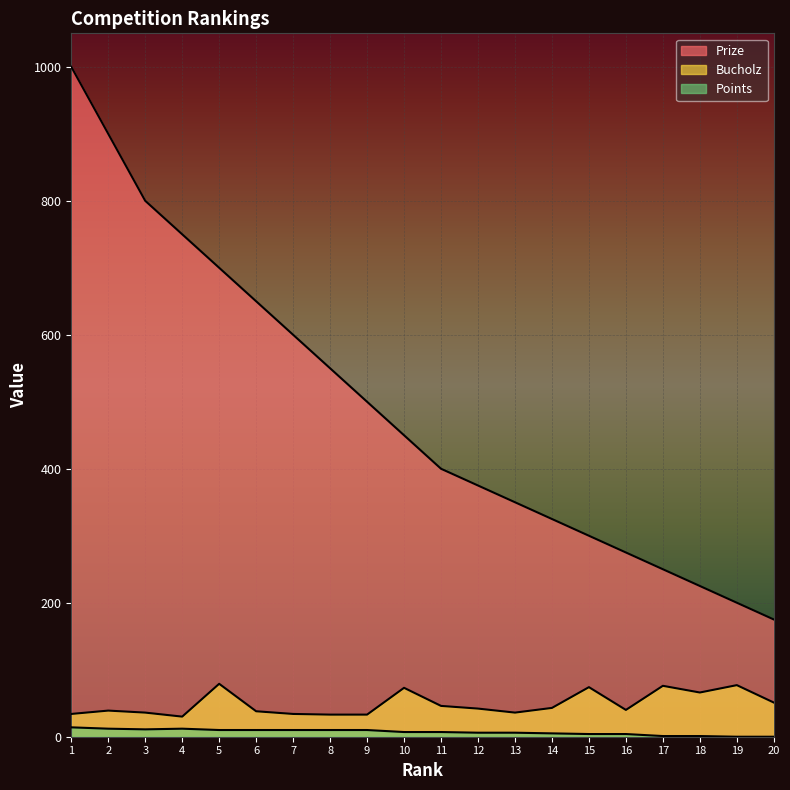

What is the difference between the second highest and second lowest values in the Bucholz series?

44